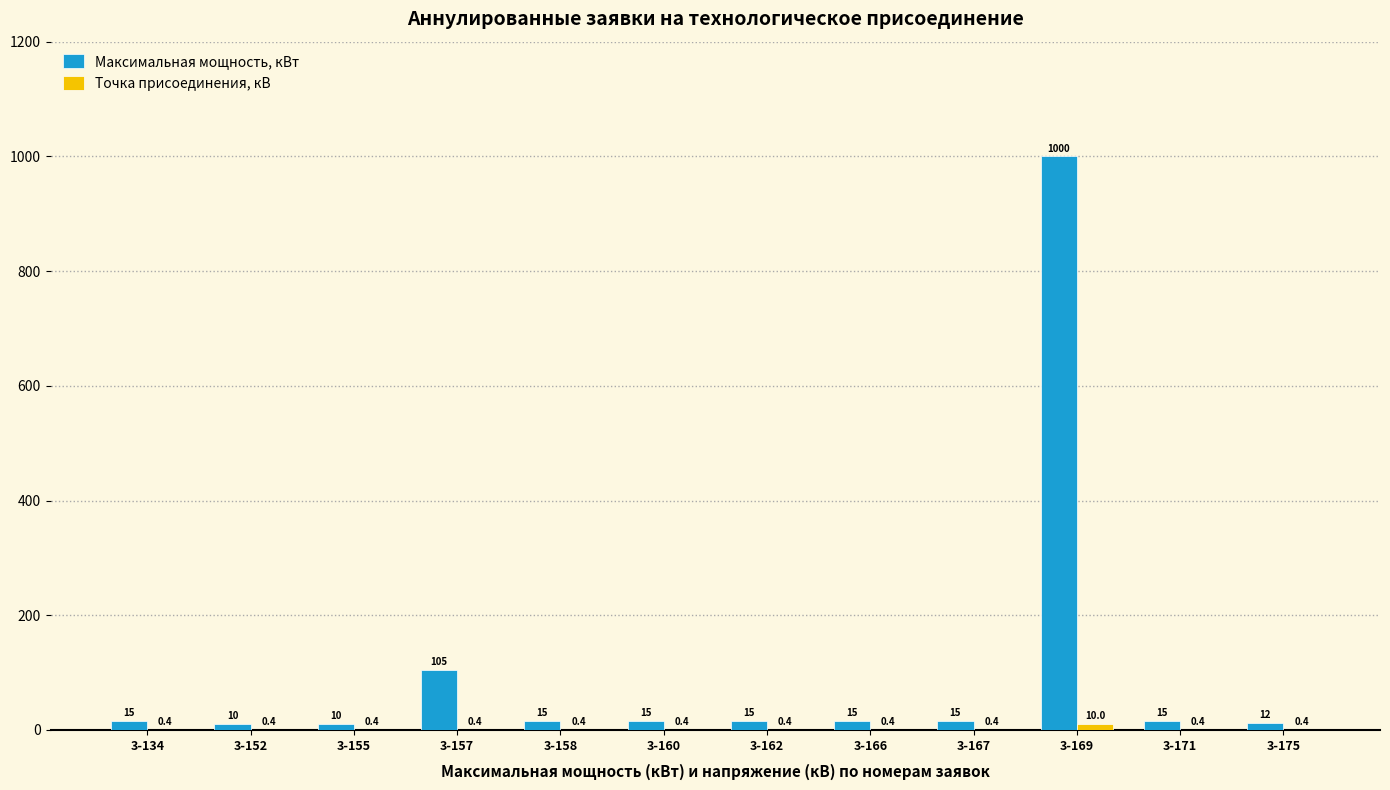

What is the greatest value displayed?

1000.0